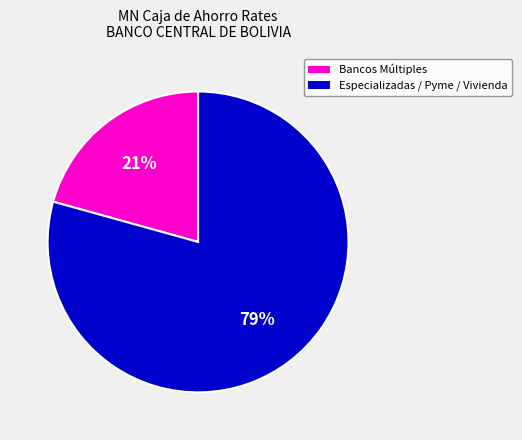

To the nearest percent, what is the average slice percentage?

50%